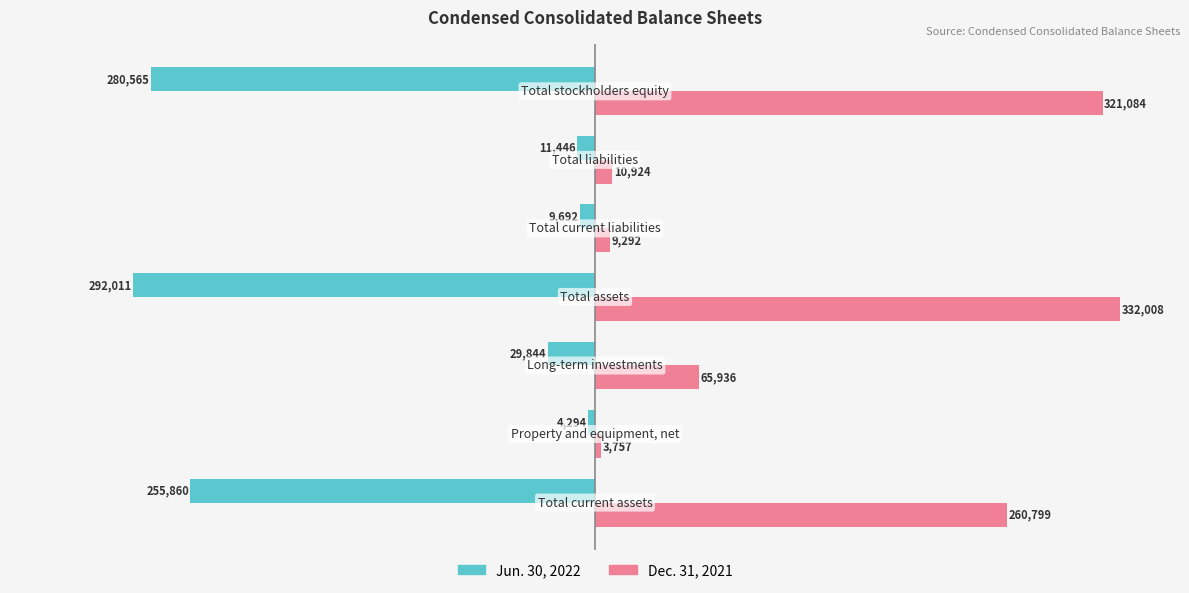

Which series has the largest total across all categories?

Dec. 31, 2021